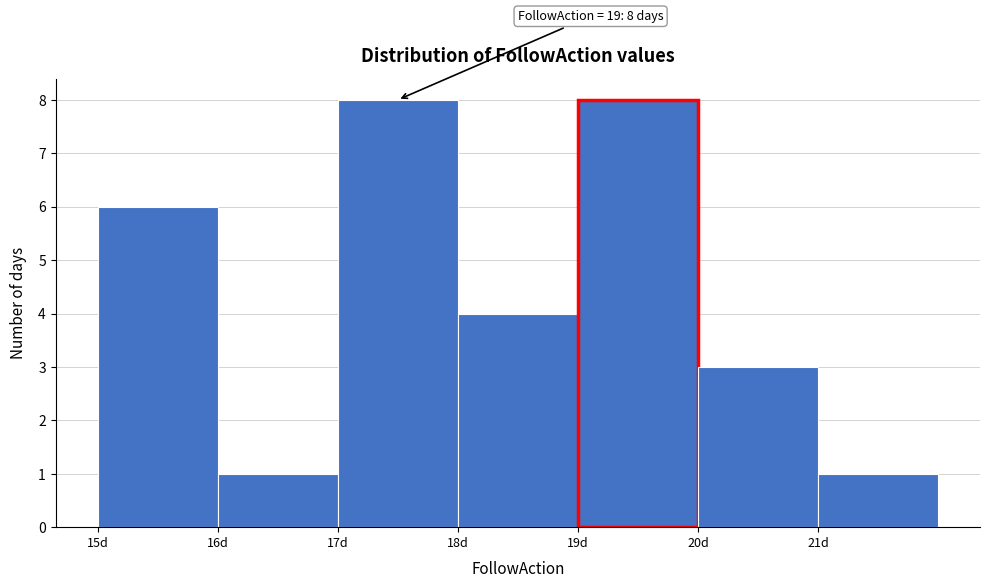

Reading right to left, what are all the values shown in this chart?

1	3	8	4	8	1	6